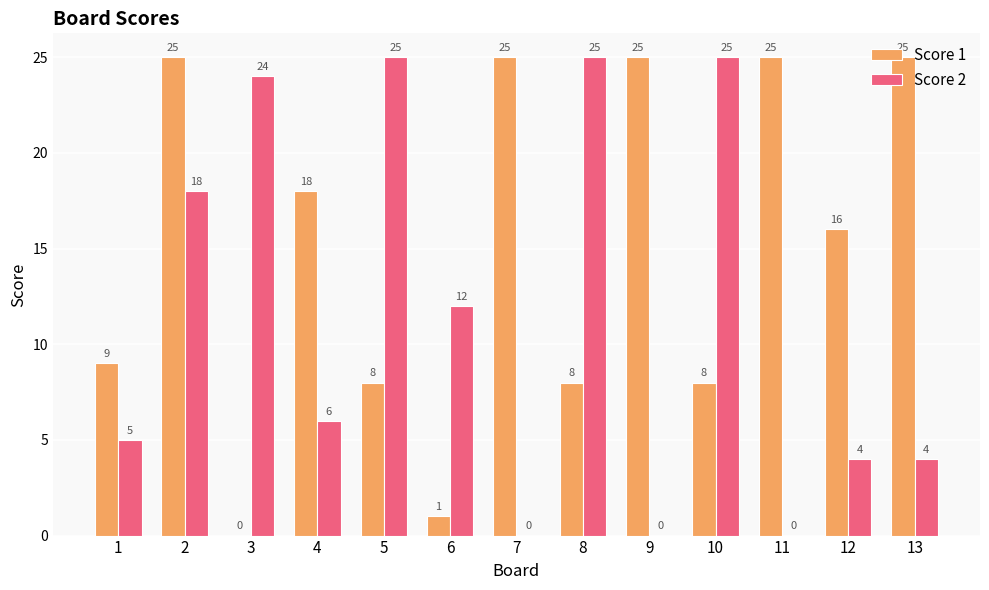

What is the maximum value for Score 1?

25